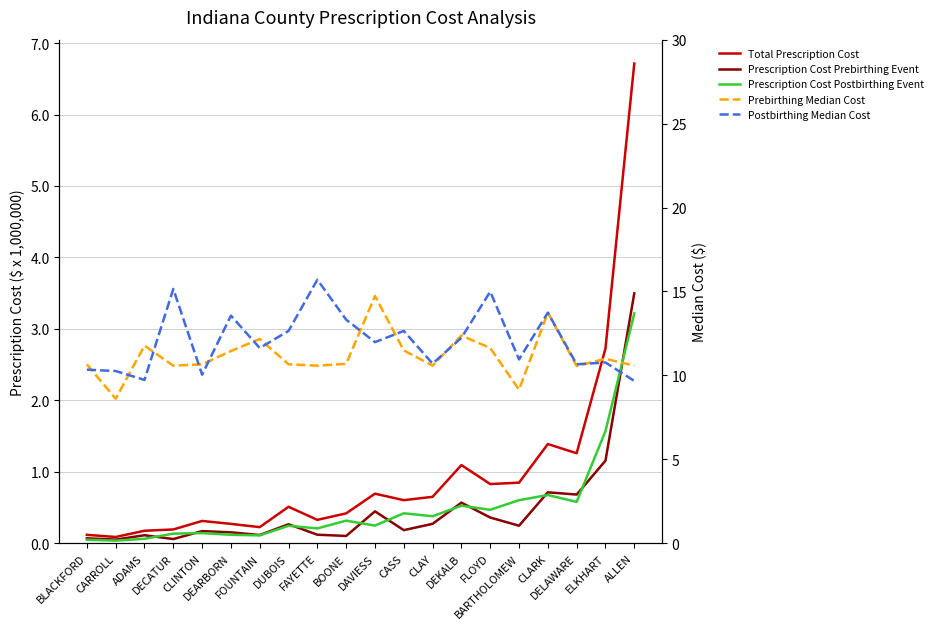

Is it true that Total Prescription Cost equals 1.1 at DAVIESS?

False